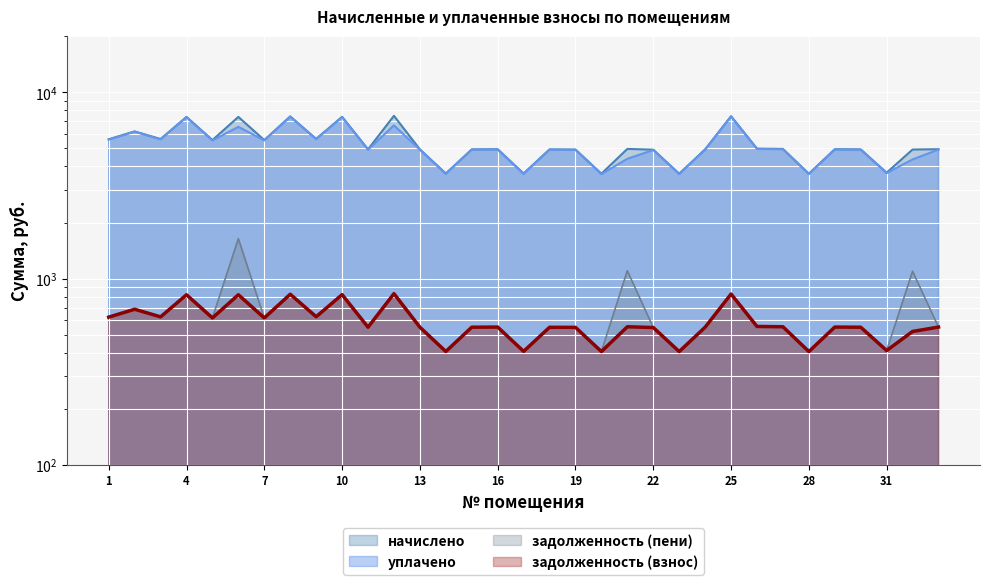

List the series in order of their peak value, highest first.

начислено, уплачено, задолженность (пени), задолженность (взнос)